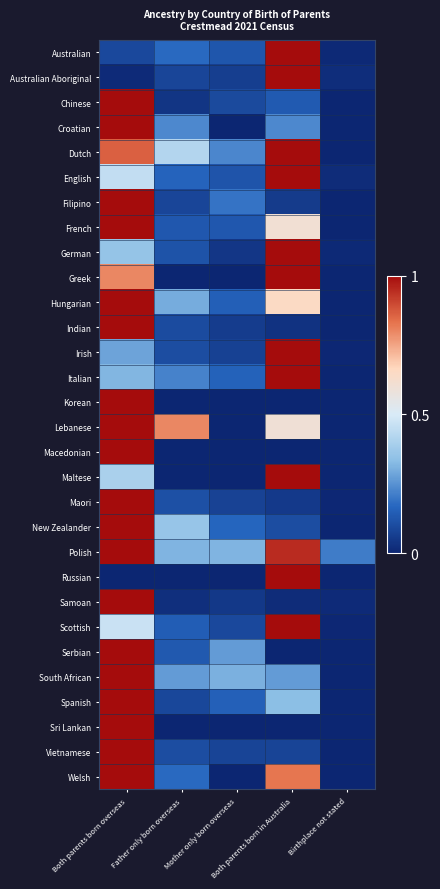

Between Mother only born overseas and Father only born overseas, which is larger?

Father only born overseas